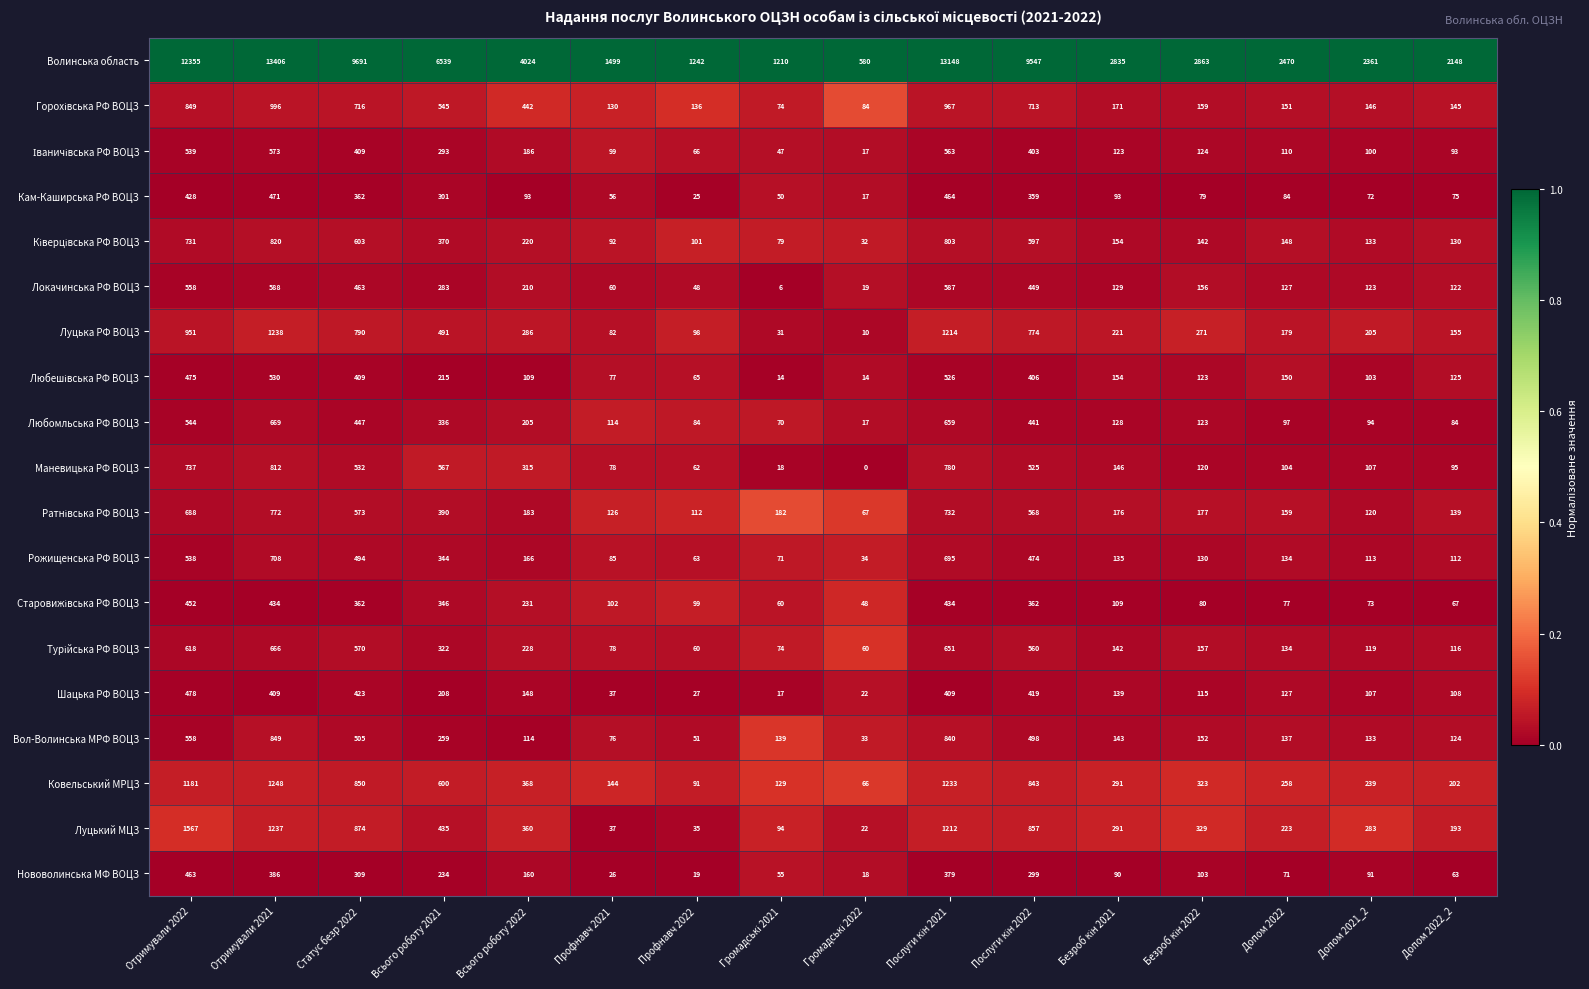

The Локачинська РФ ВОЦЗ series shows 48 at Профнавч 2022. True or false?

True